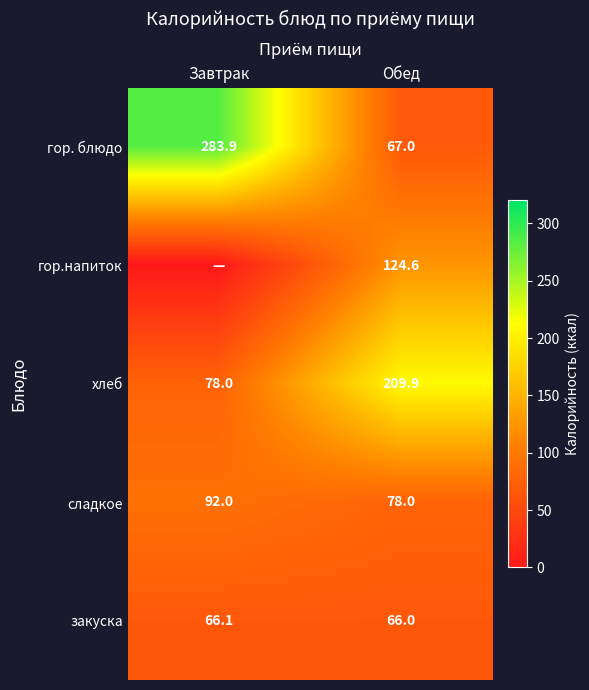

Which has a higher value, Завтрак or Обед?

Завтрак